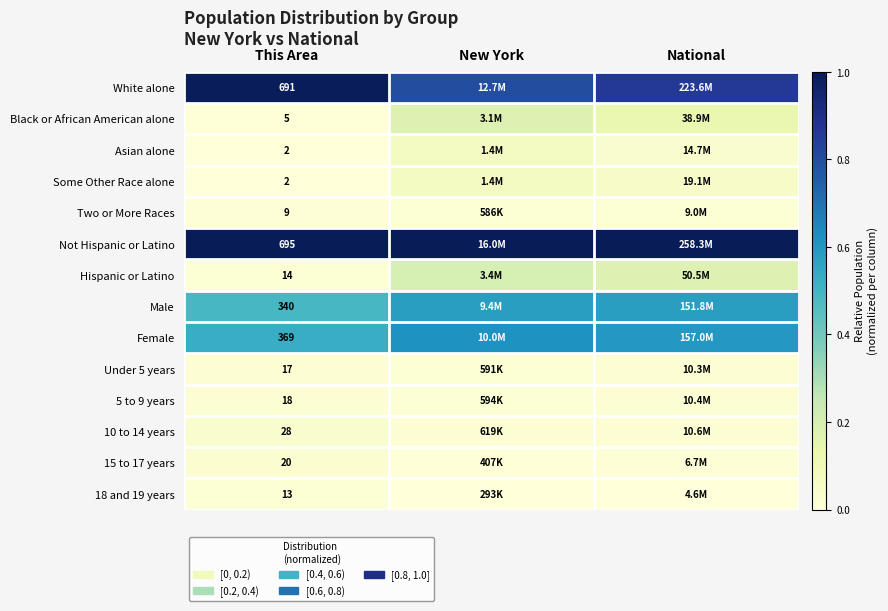

What is the highest value of the Hispanic or Latino series?

0.2